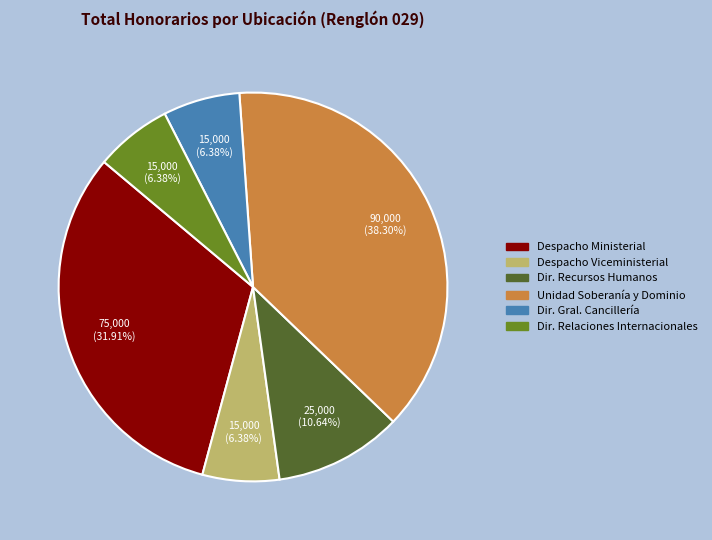

Is there a majority slice in this chart?

No